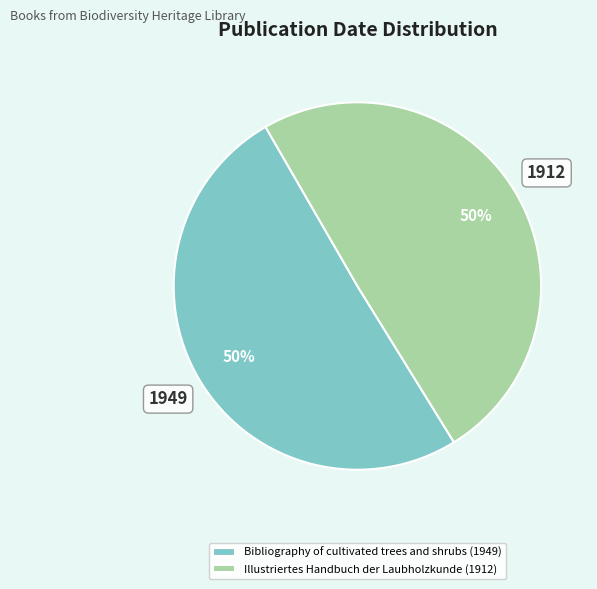

Combined, do Illustriertes Handbuch der Laubholzkunde (1912) and Bibliography of cultivated trees and shrubs (1949) account for over 50%?

Yes